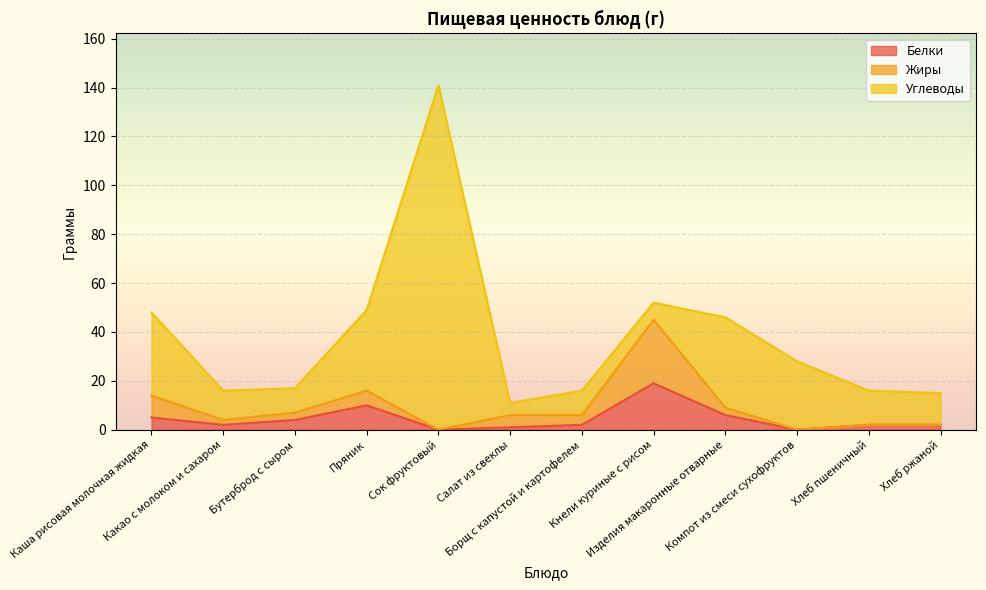

What is the label of the 8th point from the right?

Сок фруктовый